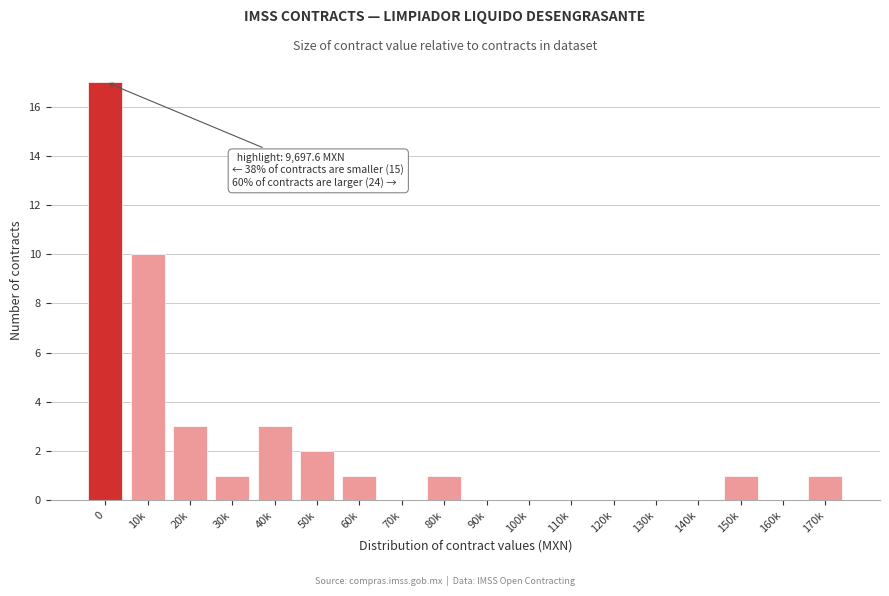

Reading left to right, extract all data points from this chart.

0=17	10k=10	20k=3	30k=1	40k=3	50k=2	60k=1	70k=0	80k=1	90k=0	100k=0	110k=0	120k=0	130k=0	140k=0	150k=1	160k=0	170k=1